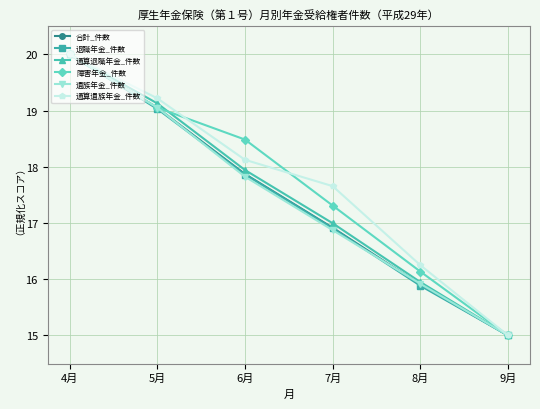

What position from the right is 6月?

4